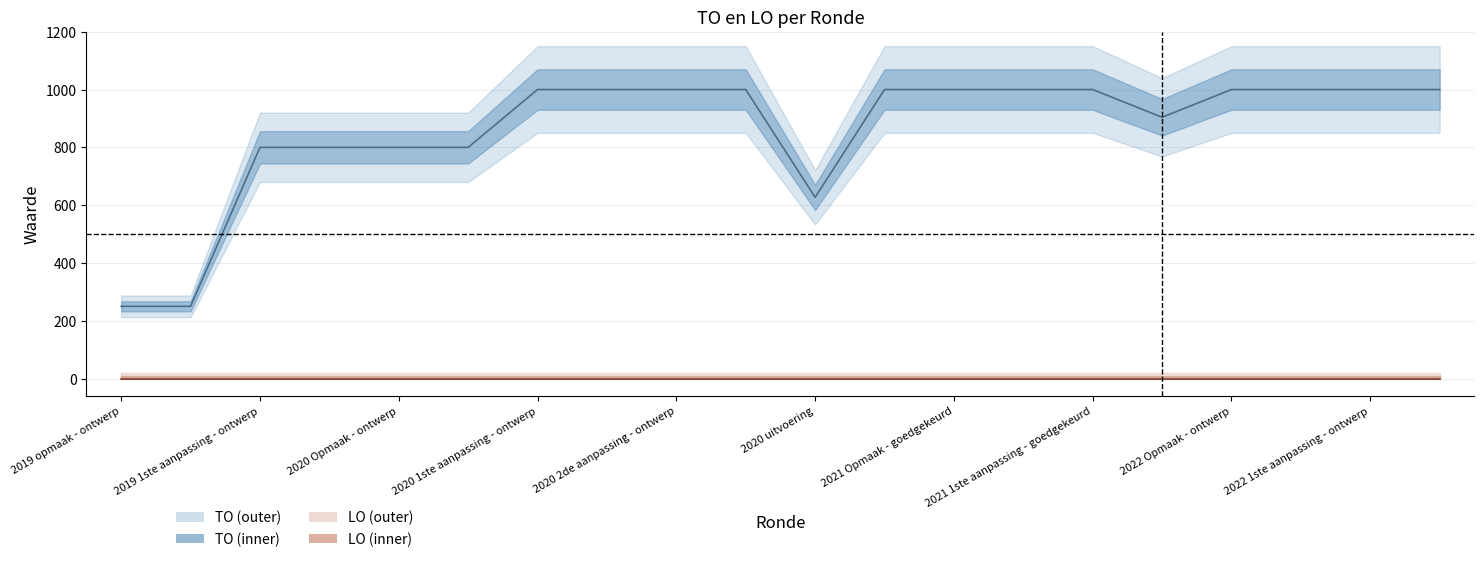

At which category does TO reach its first local valley?

2020 uitvoering